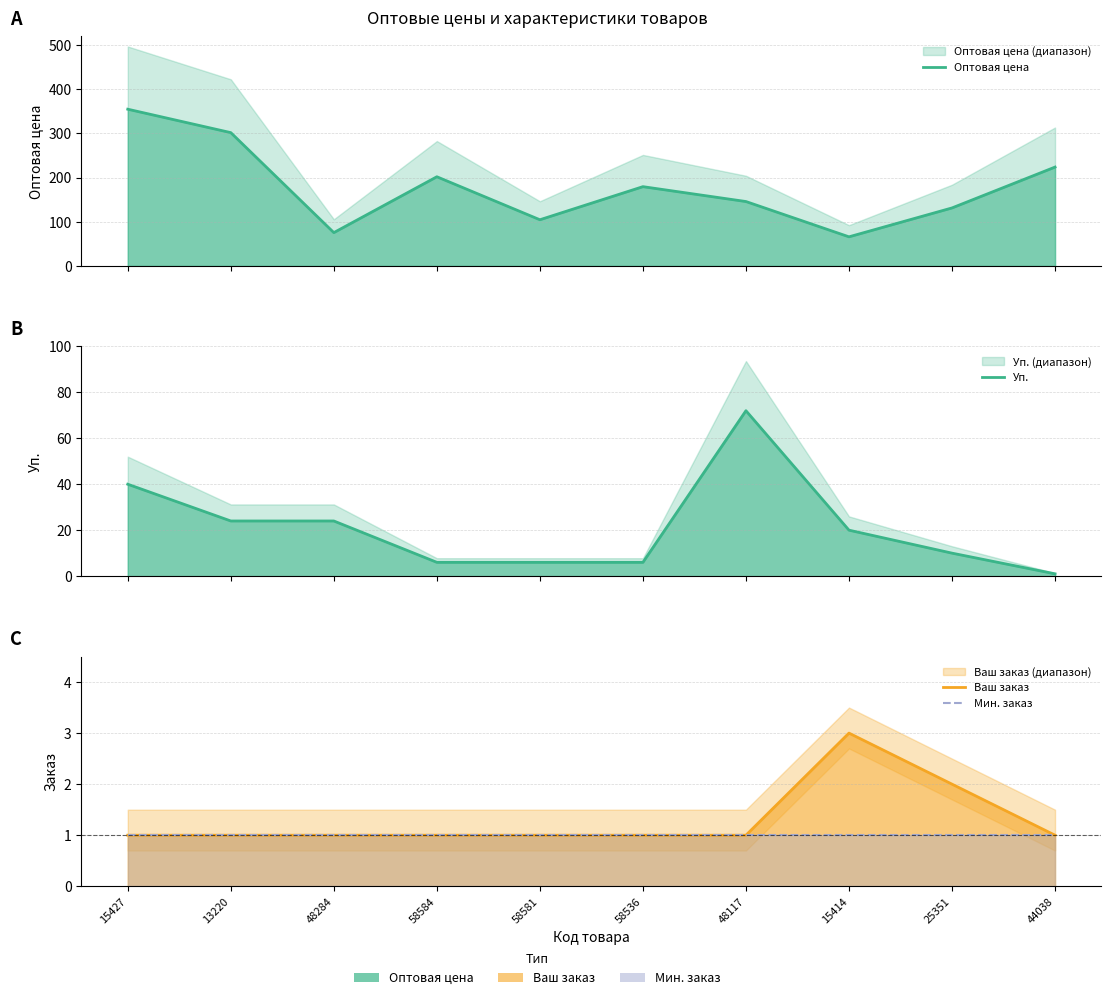

True or false: Ваш заказ and Уп. cross at least once.

False